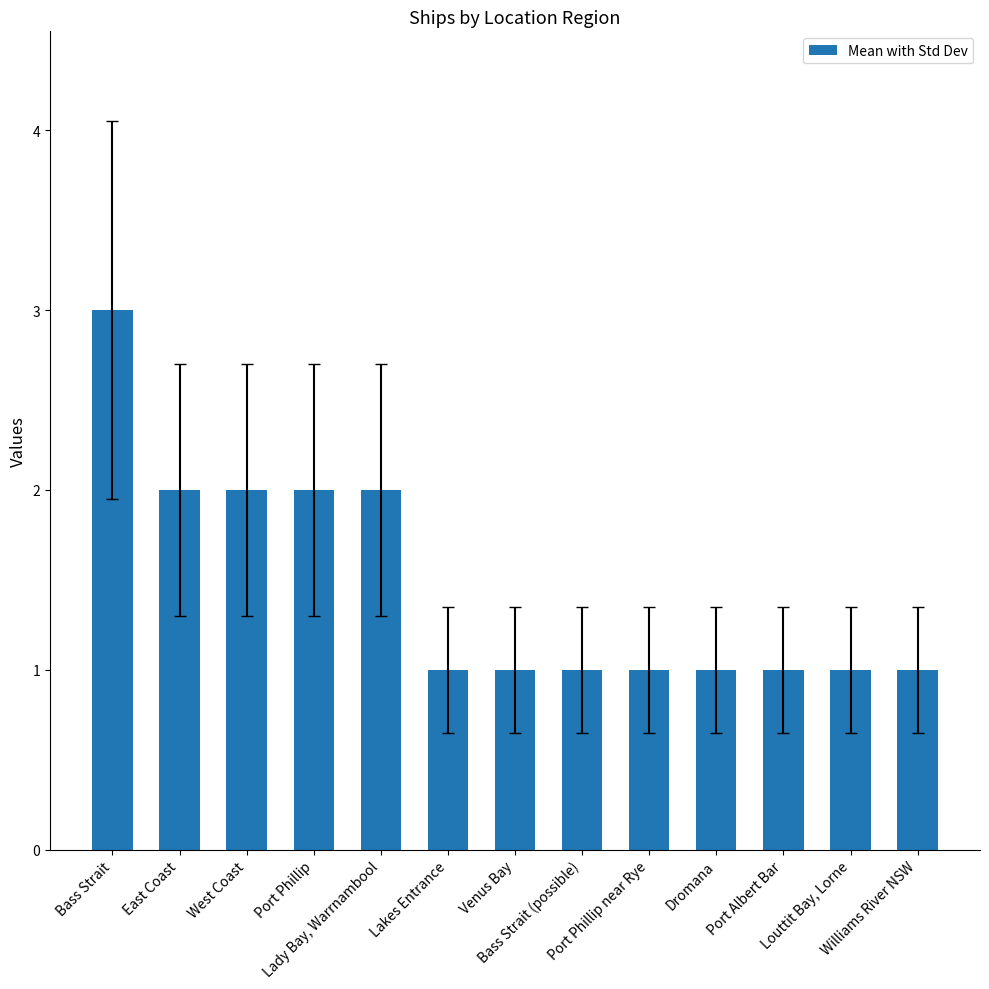

Reading right to left, what are all the values shown in this chart?

1	1	1	1	1	1	1	1	2	2	2	2	3